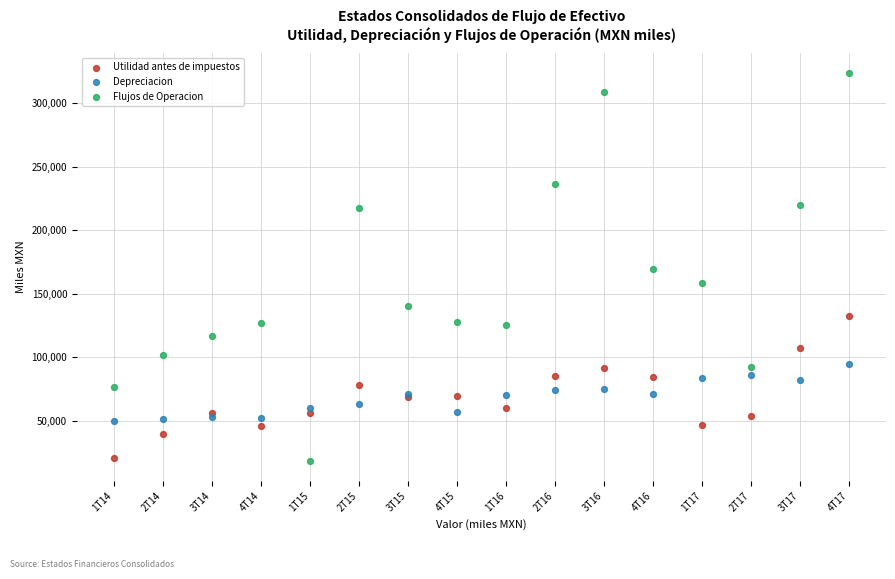

Which series has the largest Y range (max minus min)?

Flujos de Operacion